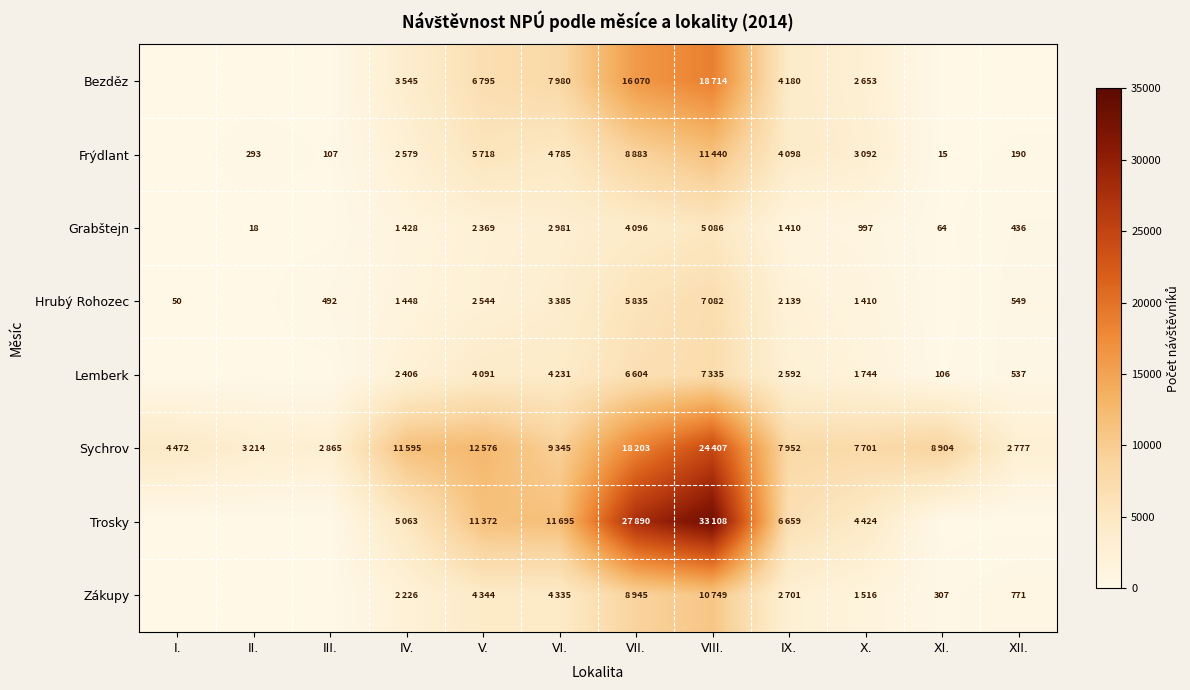

At which category is the sum across all series the highest?

VIII.